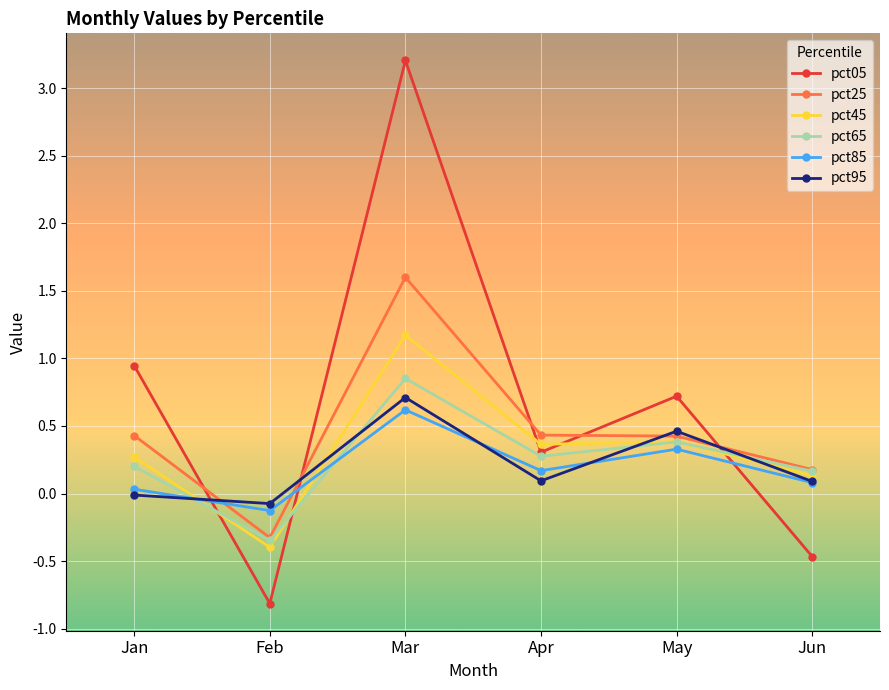

List the labels in order of pct65 value, smallest first.

Feb, Jun, Jan, Apr, May, Mar